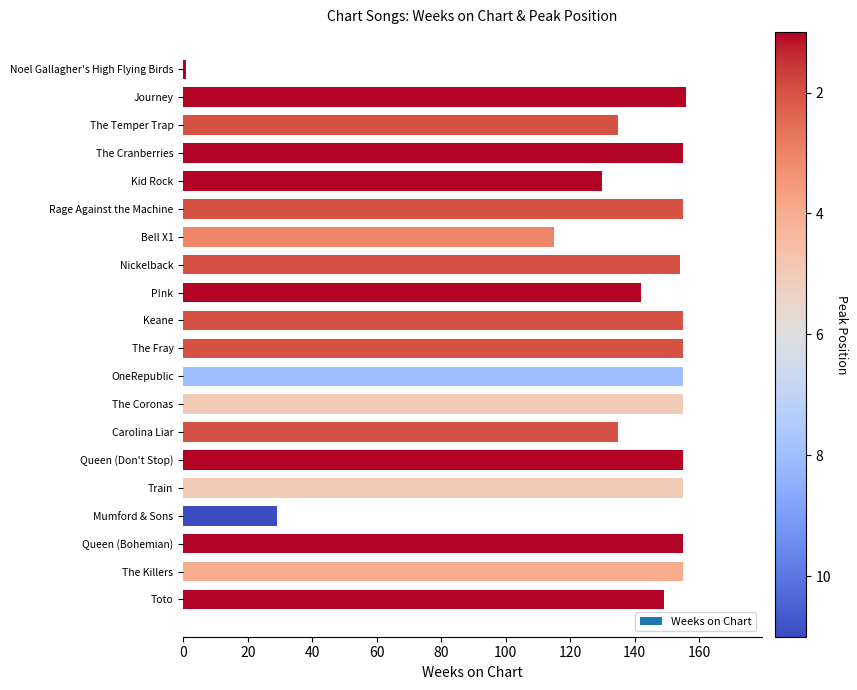

True or false: the data shows 155 at OneRepublic.

True